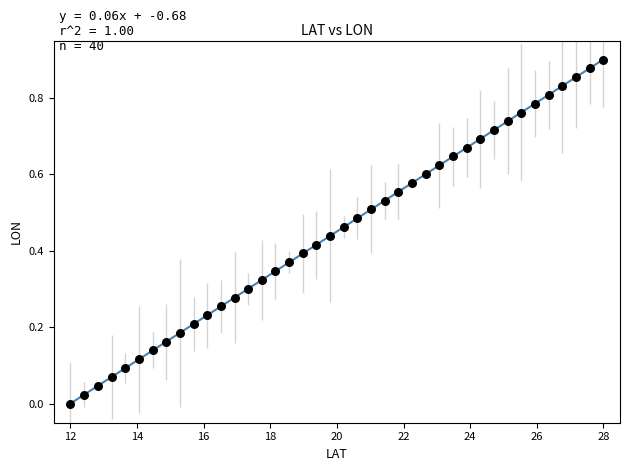

What is the range of X values (max minus min)?

16.0